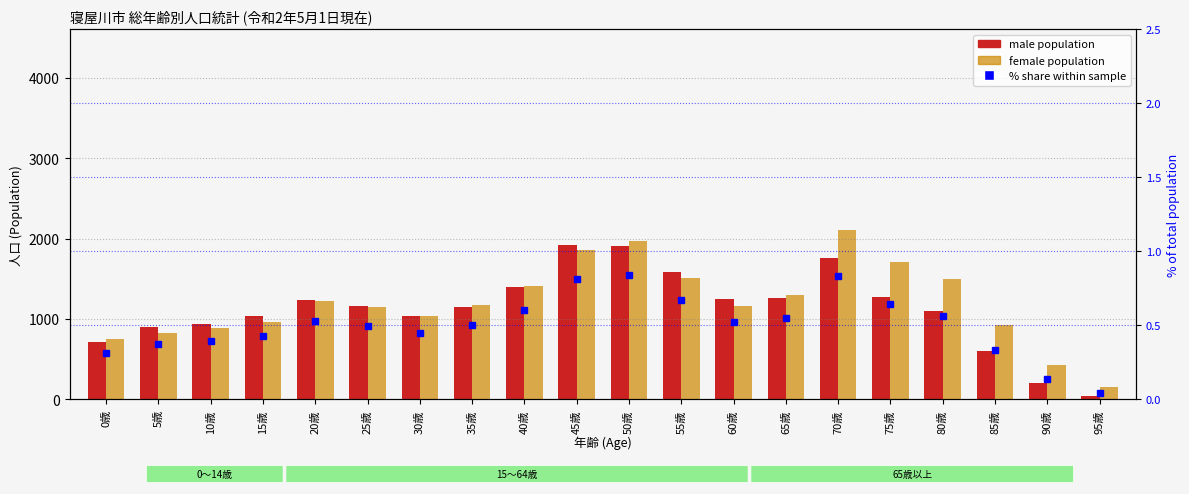

Between 5歳 and 25歳, which series saw the biggest shift?

female